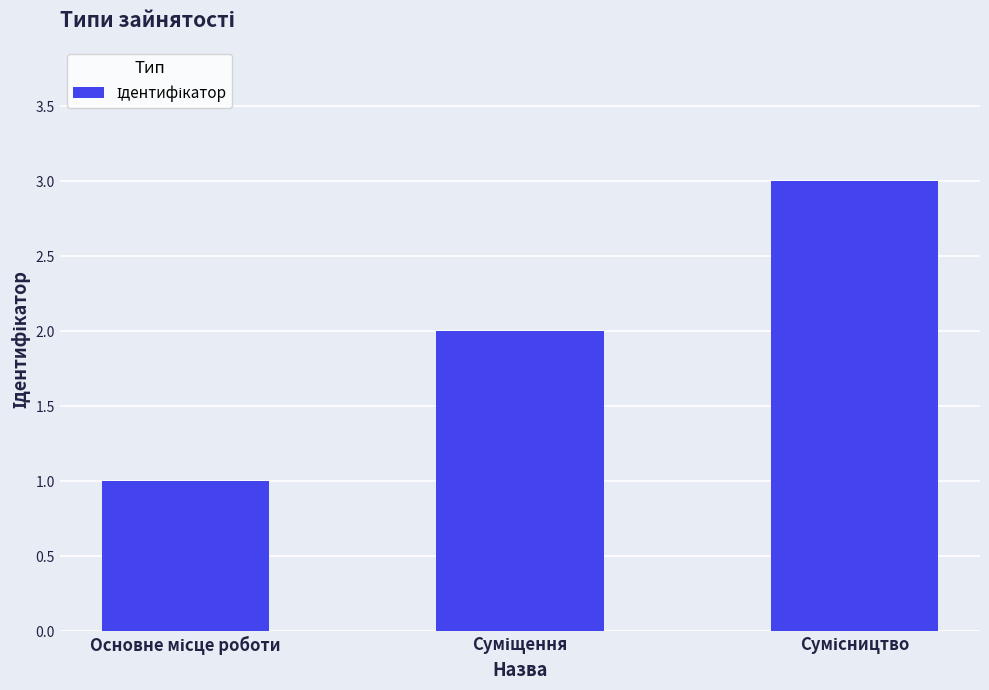

What is the sum of all values?

6